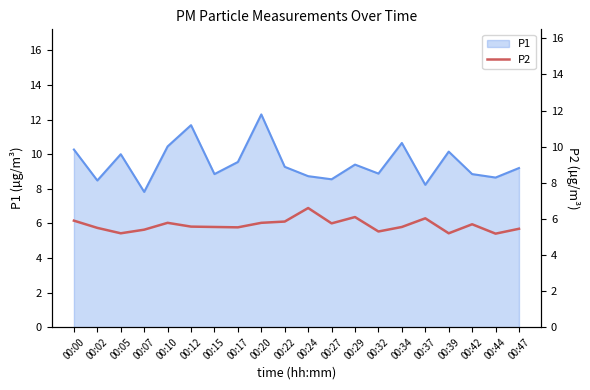

The P1 series shows 10.4 at 00:10. True or false?

True